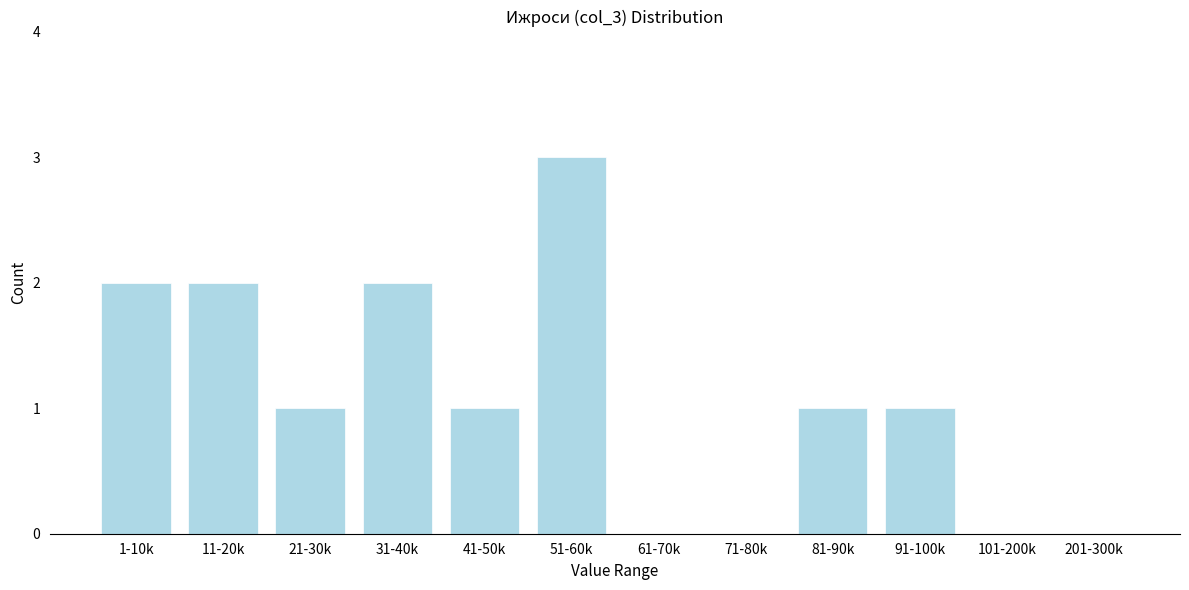

Reading left to right, list all the values displayed in this chart.

1-10k=2	11-20k=2	21-30k=1	31-40k=2	41-50k=1	51-60k=3	61-70k=0	71-80k=0	81-90k=1	91-100k=1	101-200k=0	201-300k=0